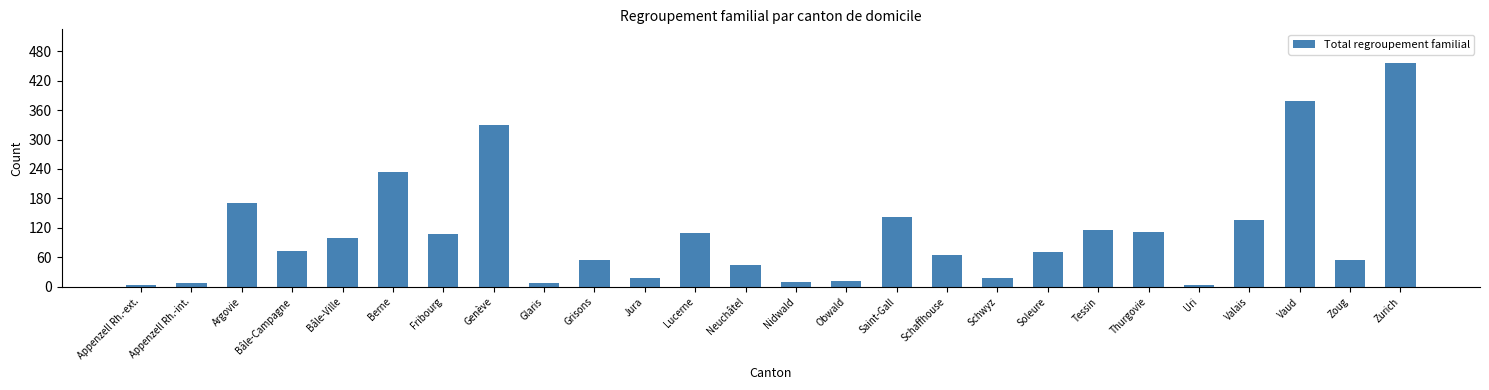

Count the number of categories in the chart.

26